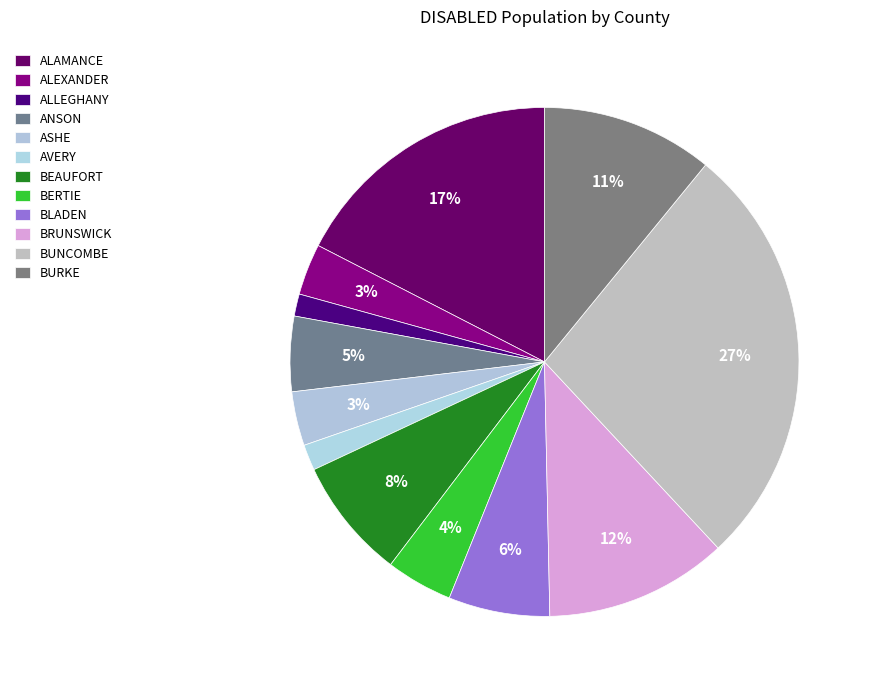

To the nearest percent, what is the combined percentage of BURKE and ANSON?

16%